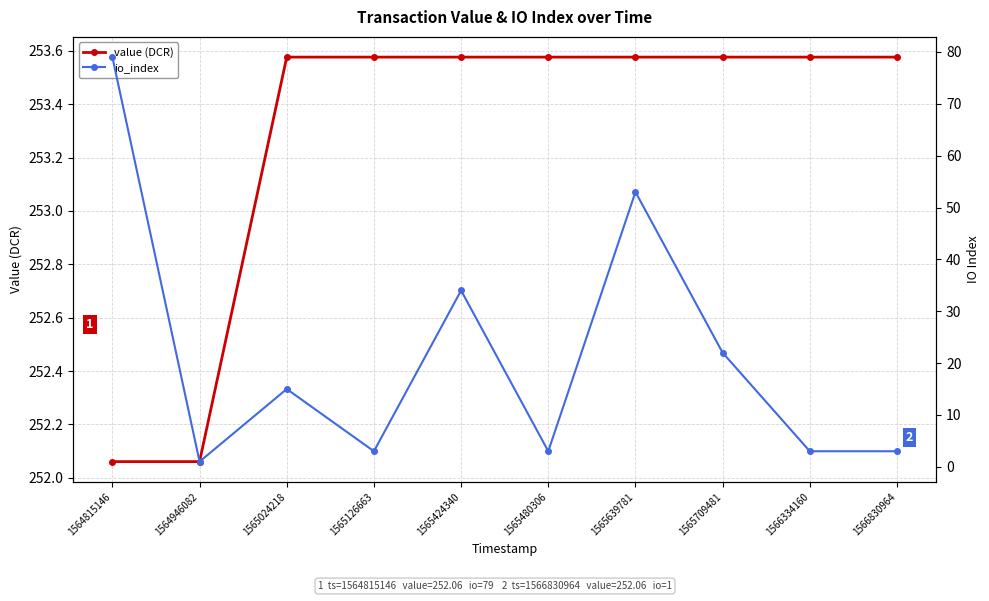

Which has a higher value, 1565709481 or 1565639781?

1565709481